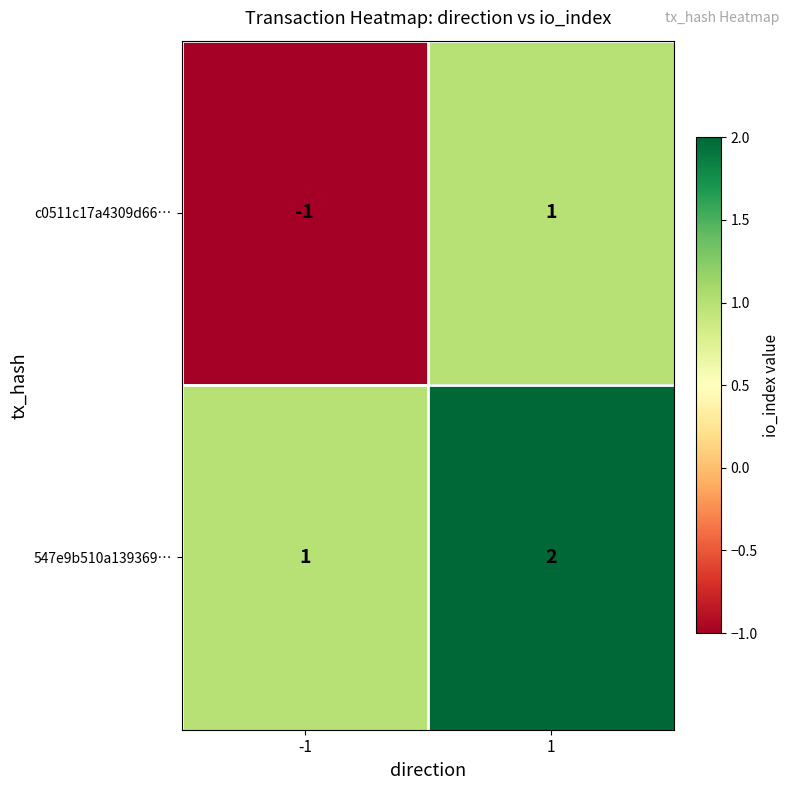

List the series in order of their overall mean, lowest first.

c0511c17a4309d66…, 547e9b510a139369…